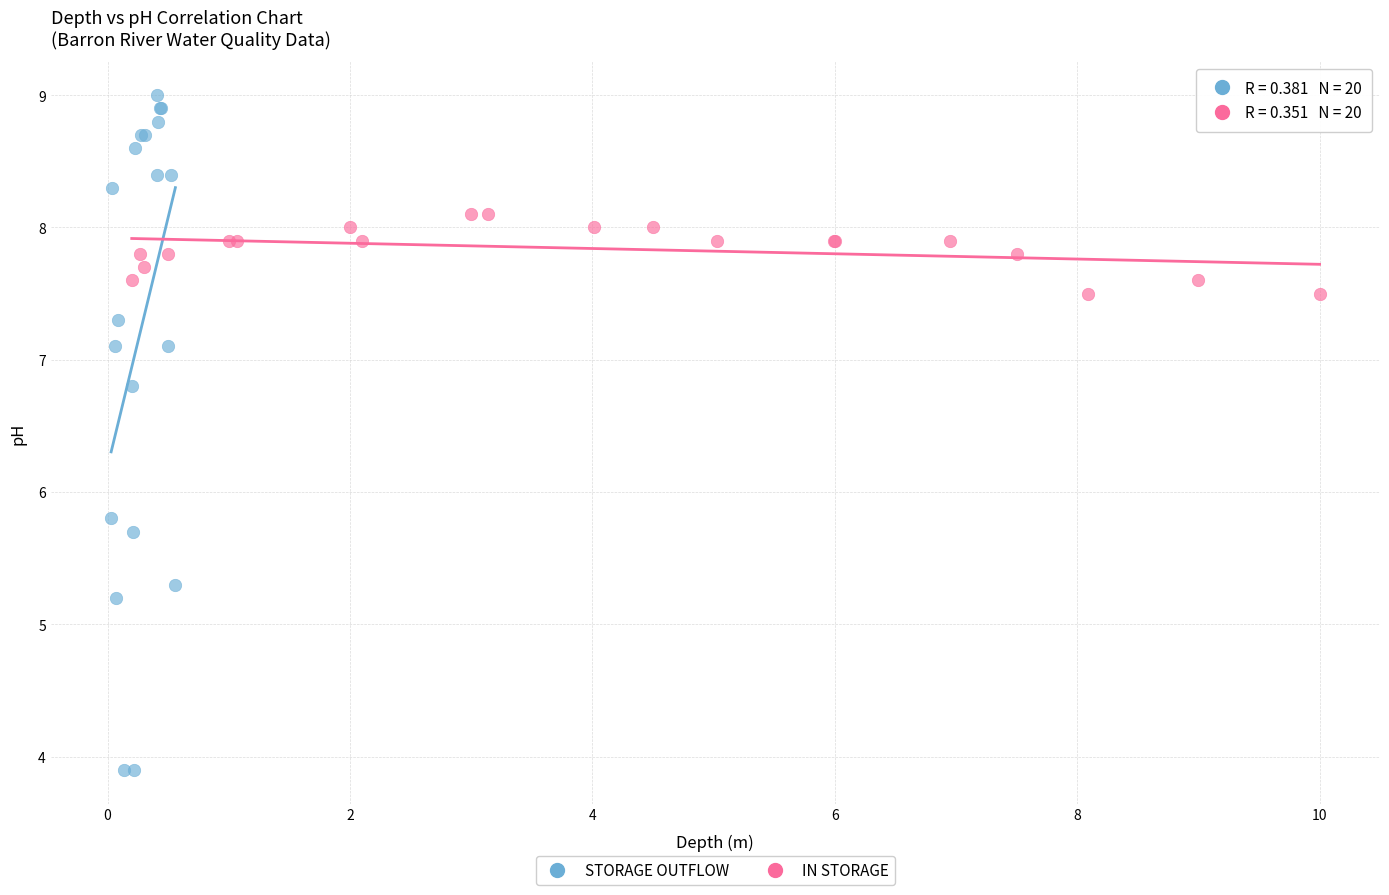

Which series contains the highest Y value?

STORAGE OUTFLOW